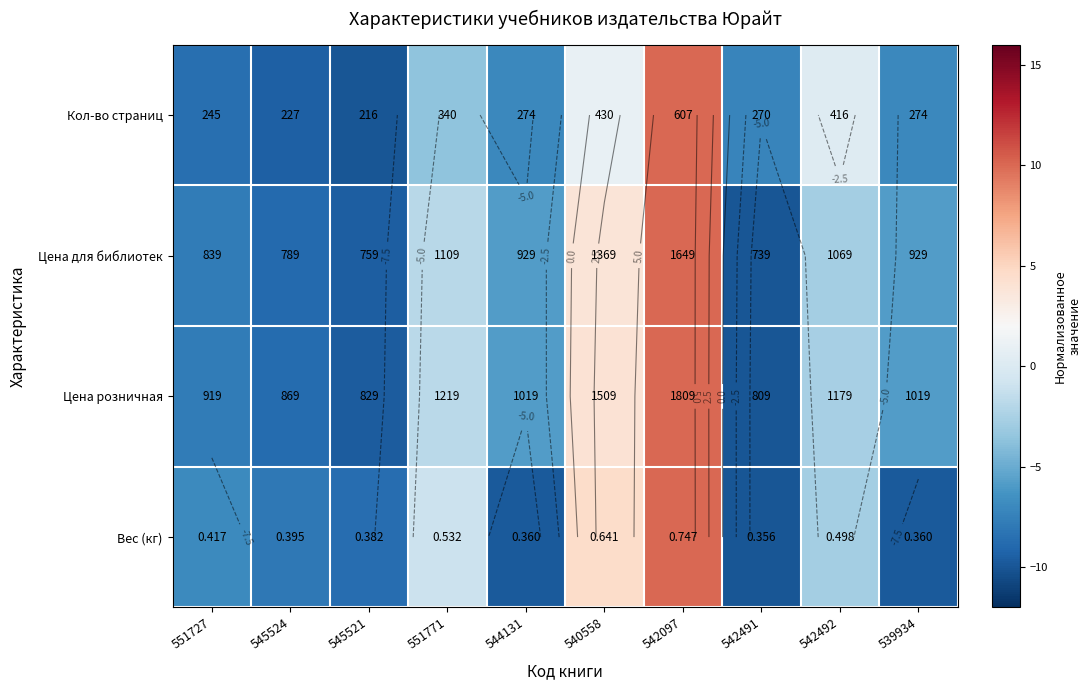

The value of Кол-во страниц at 544131 is -7.0. True or false?

True